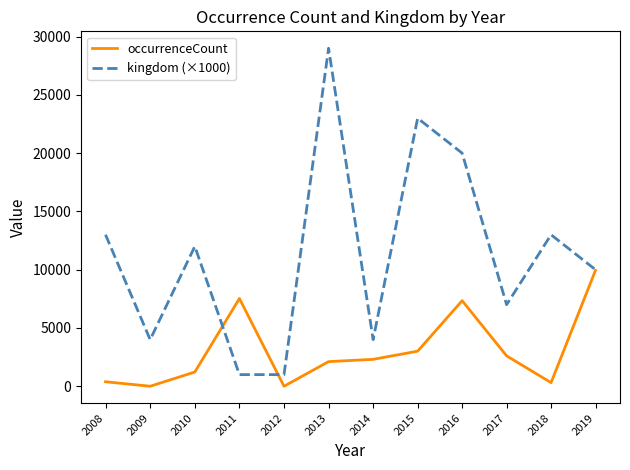

Which series has the largest total across all categories?

kingdom (×1000)